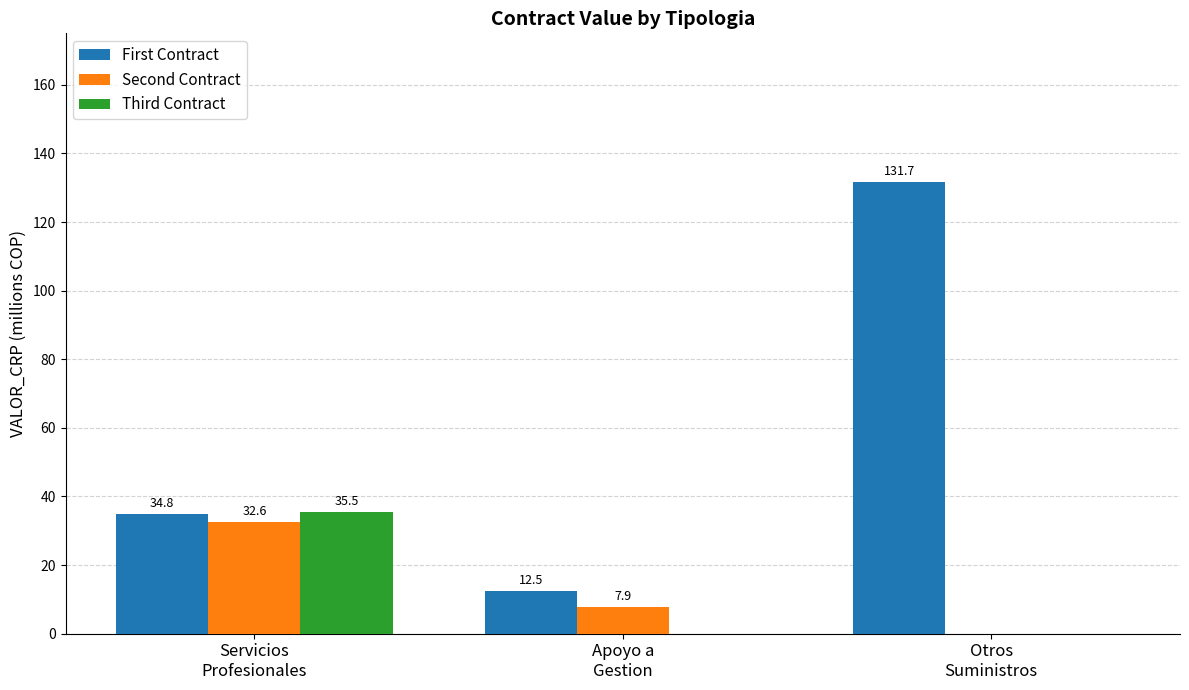

How many series are shown in this chart?

3